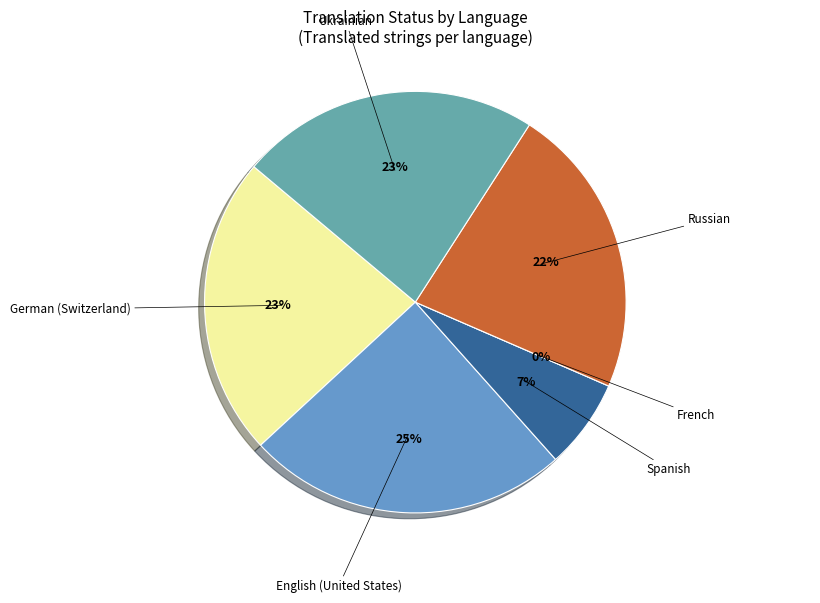

Which has a higher value, French or English (United States)?

English (United States)